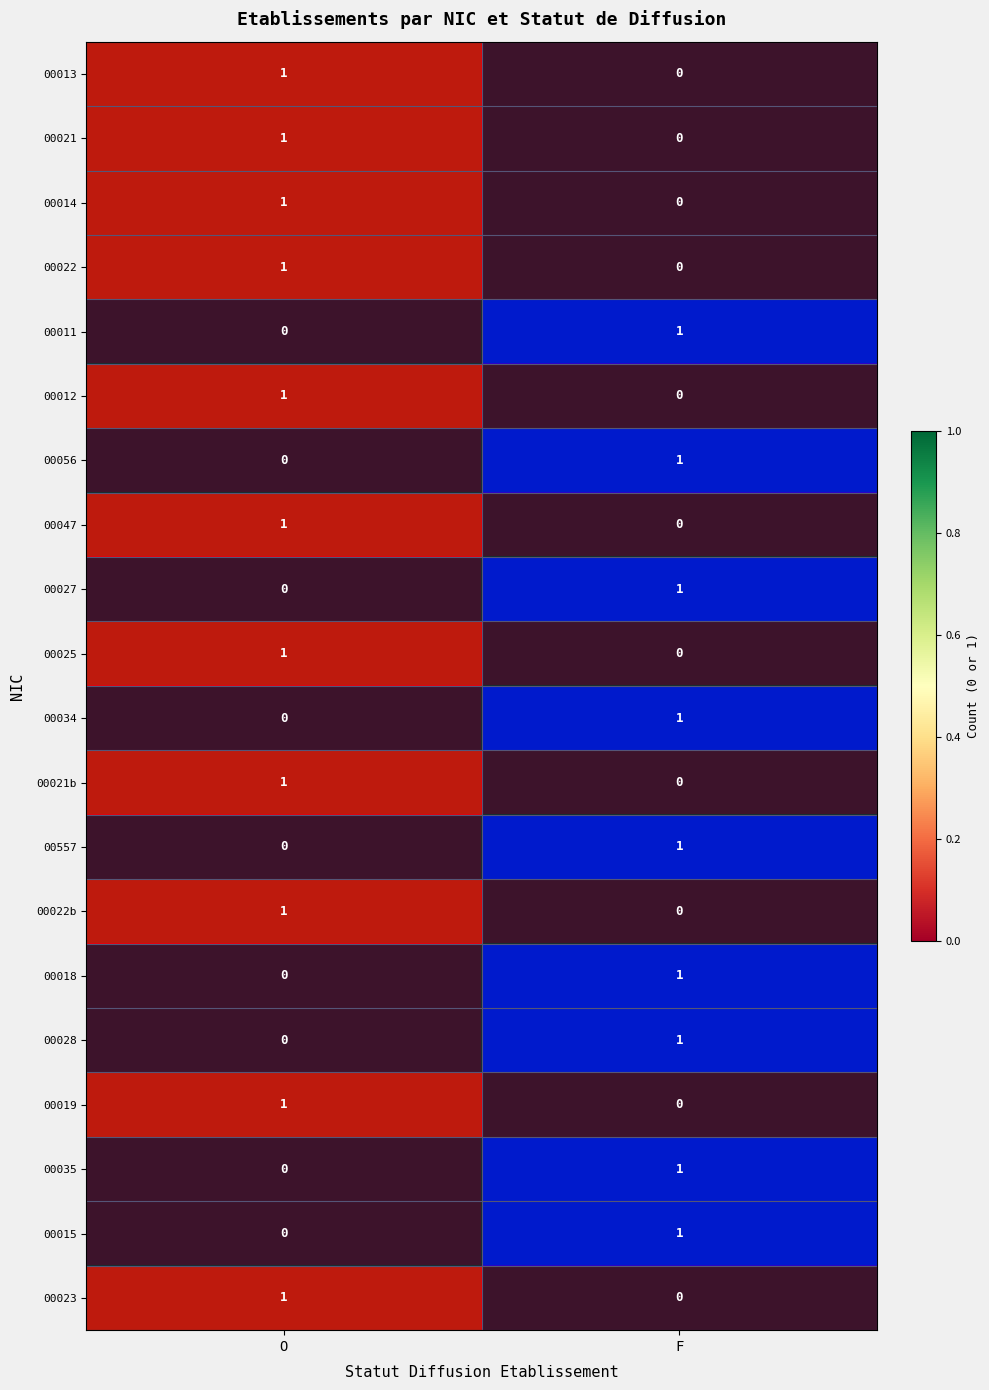

Is it true that 00021b equals -1 at F?

False